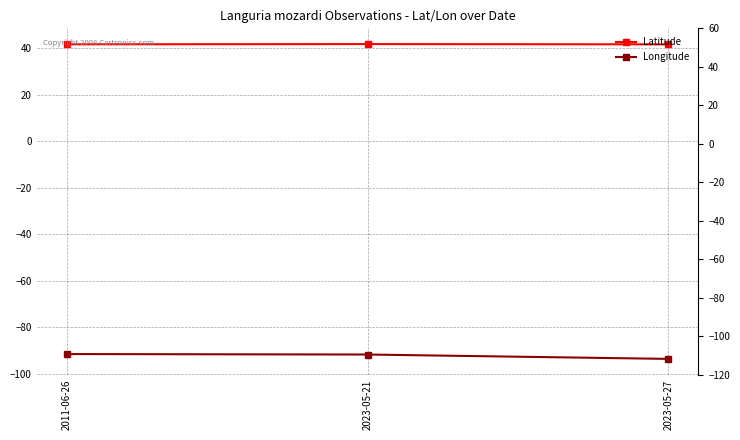

Which category has the lowest value in the Latitude series?

2023-05-27